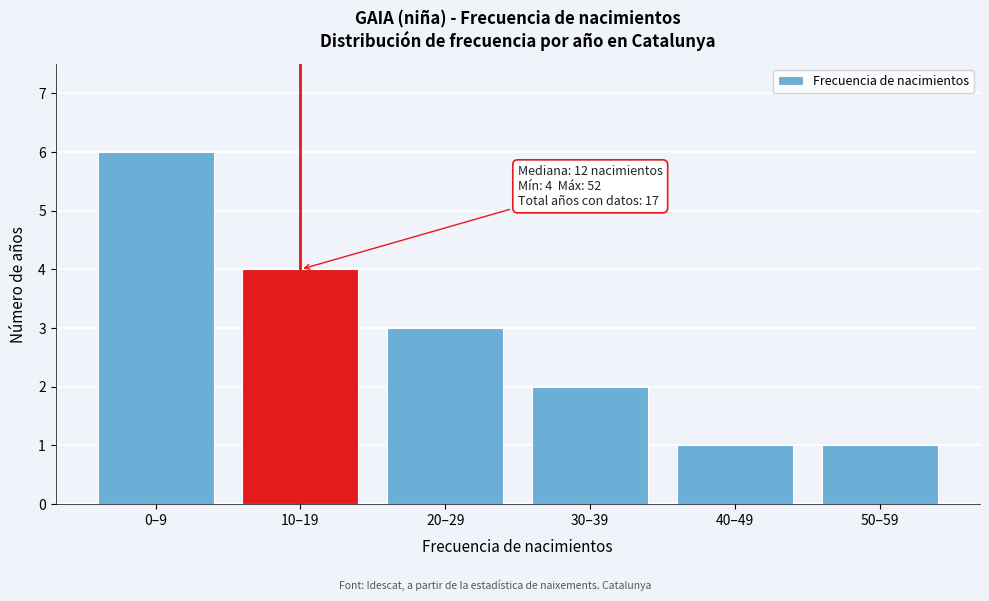

Reading left to right, list all the values displayed in this chart.

6	4	3	2	1	1